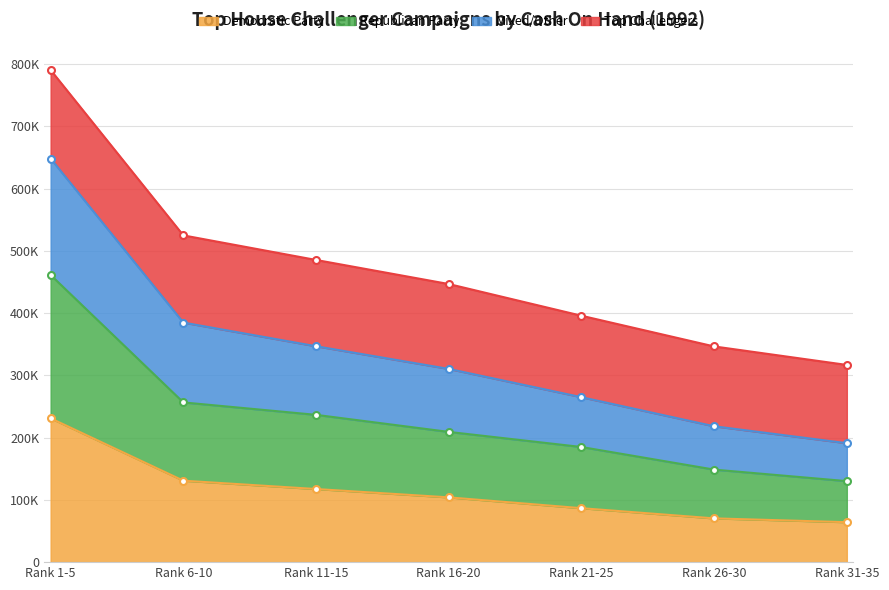

What is the label of the 5th point from the right?

Rank 11-15